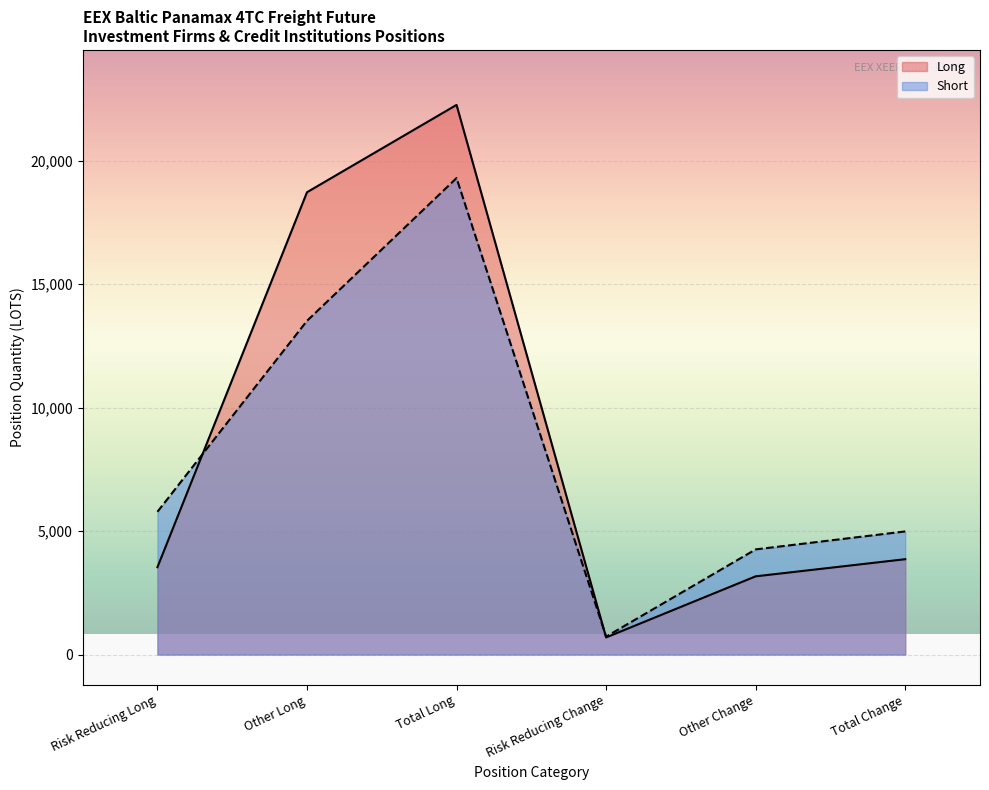

At which category is the sum across all series the highest?

Total Long